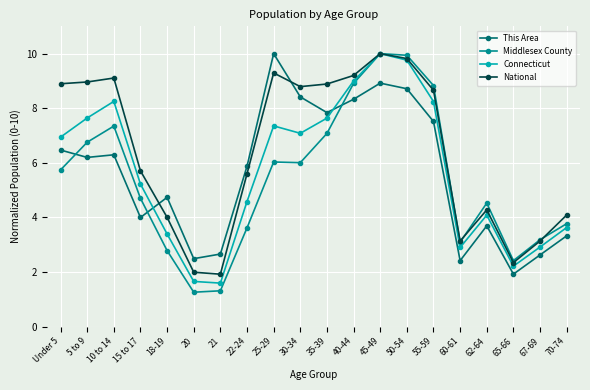

What is the total value across all series at Under 5?

28.0